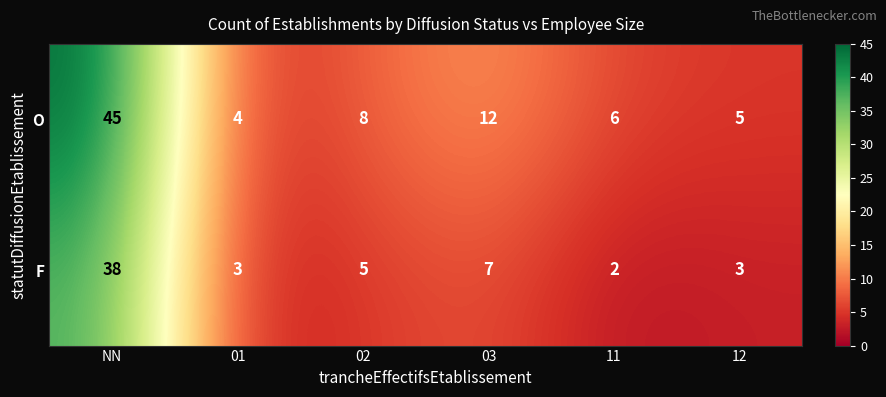

Which label corresponds to the largest value in the chart?

NN